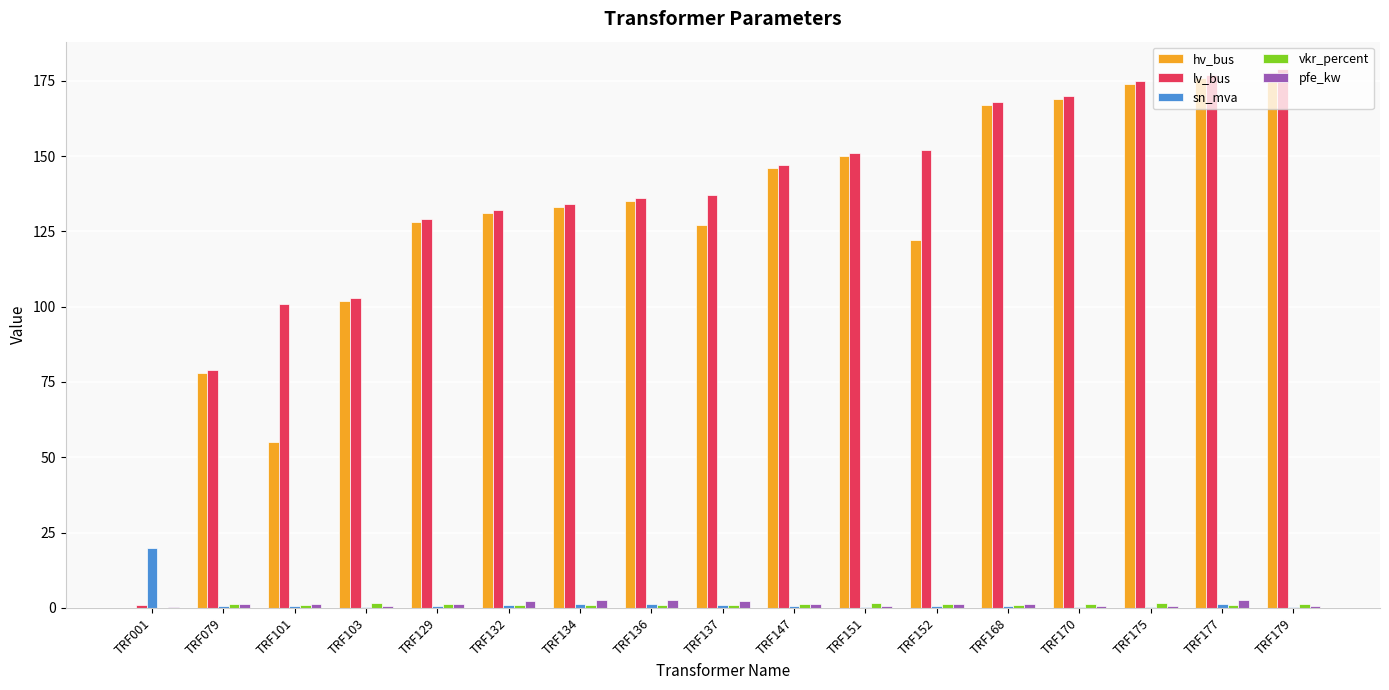

What is the sum of all lv_bus values?

2271.0